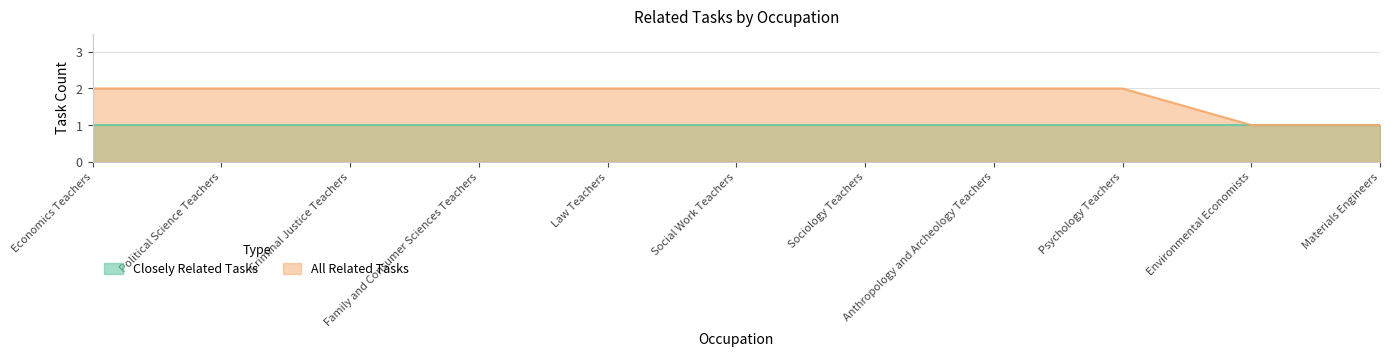

At which label is the value closest to 1?

Environmental Economists